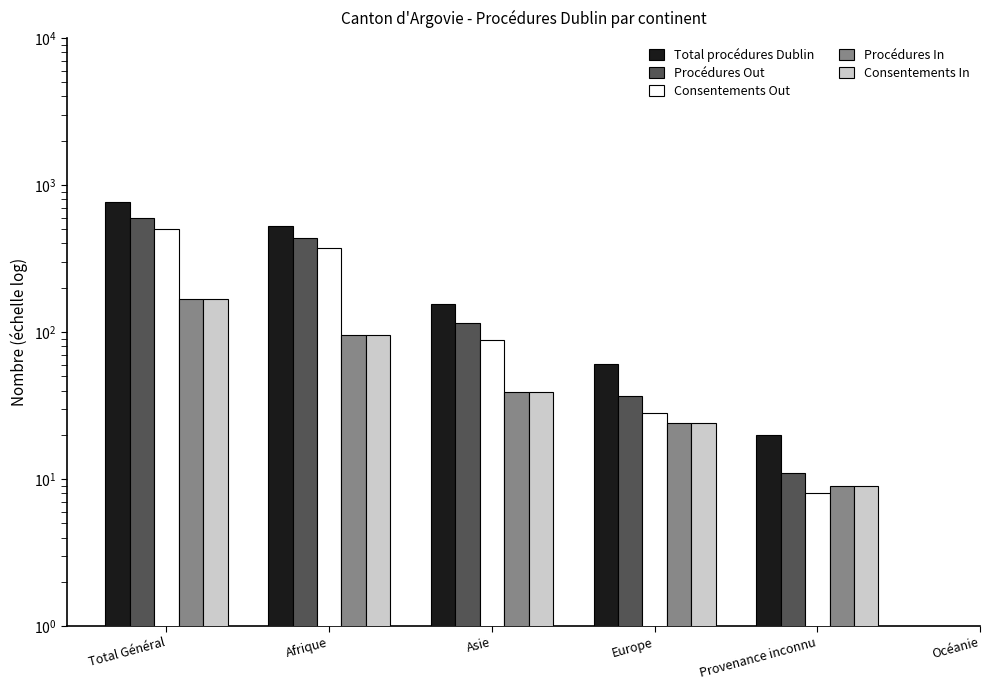

Which series has the largest range (max minus min)?

Total procédures Dublin